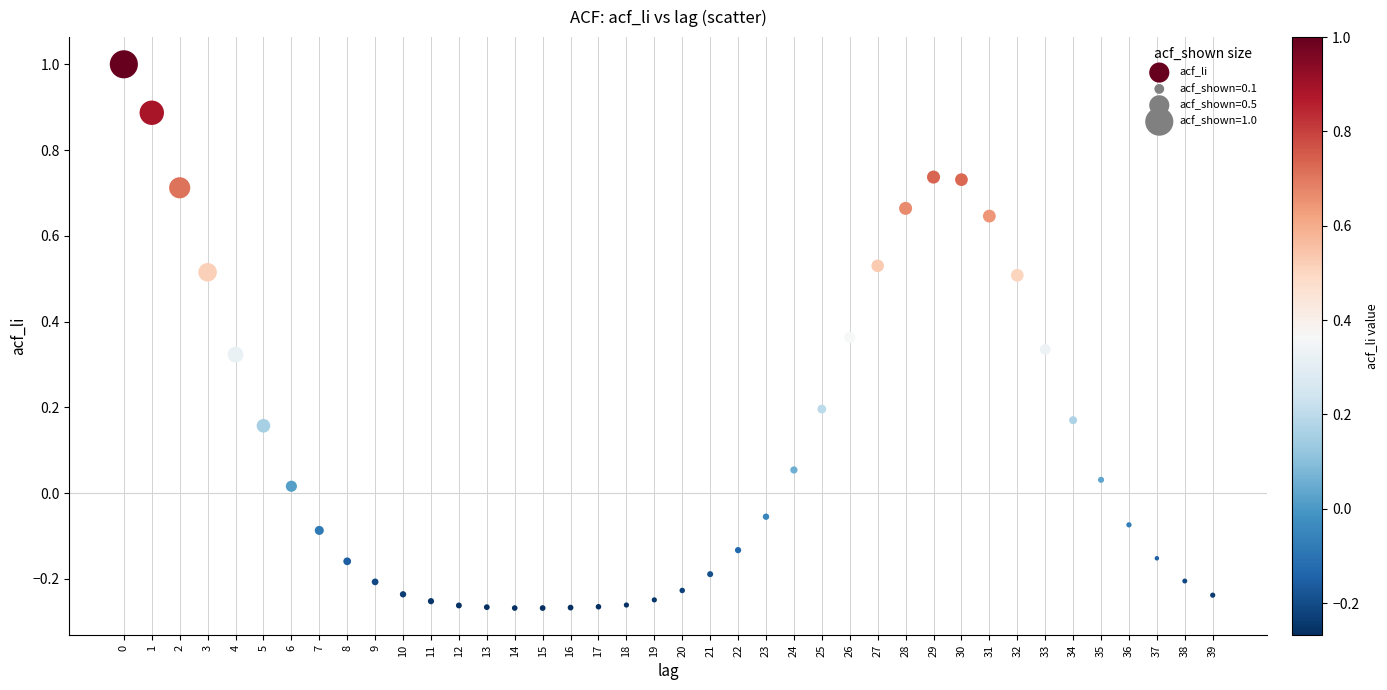

What is the range of Y values (max minus min)?

1.3